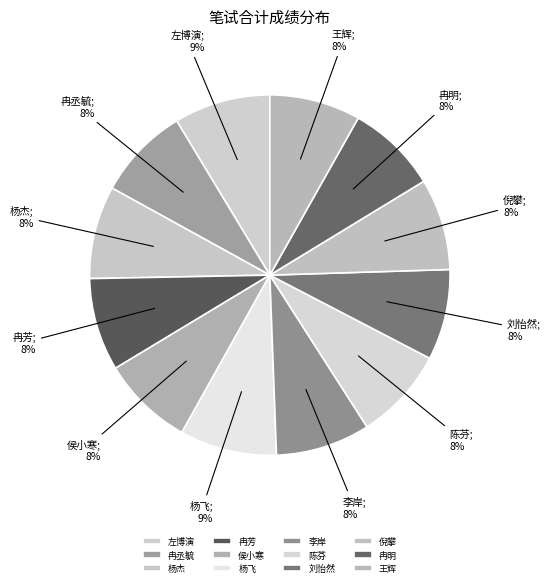

To the nearest percent, what is the difference between the largest and smallest slice percentages?

1%